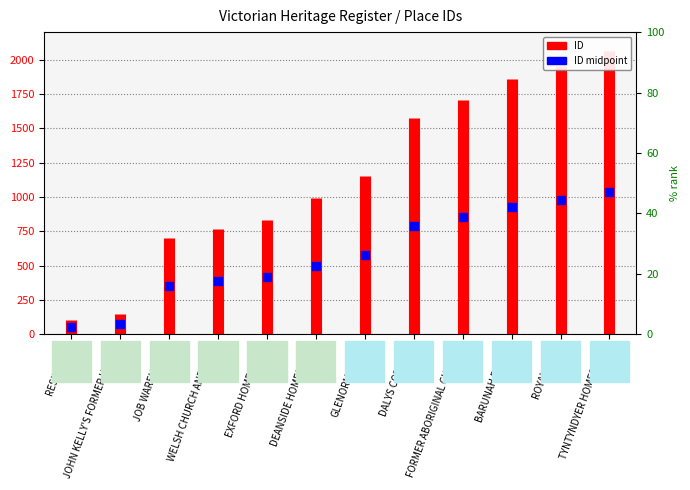

Approximately how many times larger is the value at TYNTYNDYER HOMESTEAD compared to JOHN KELLY'S FORMER HOUSE?

13.9